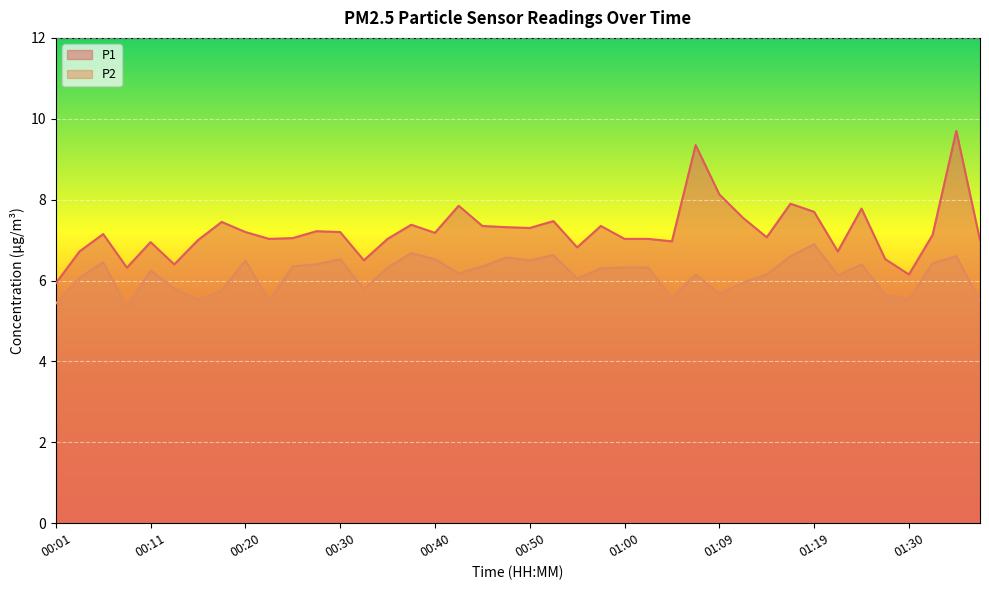

How many categories are shown in the chart?

40